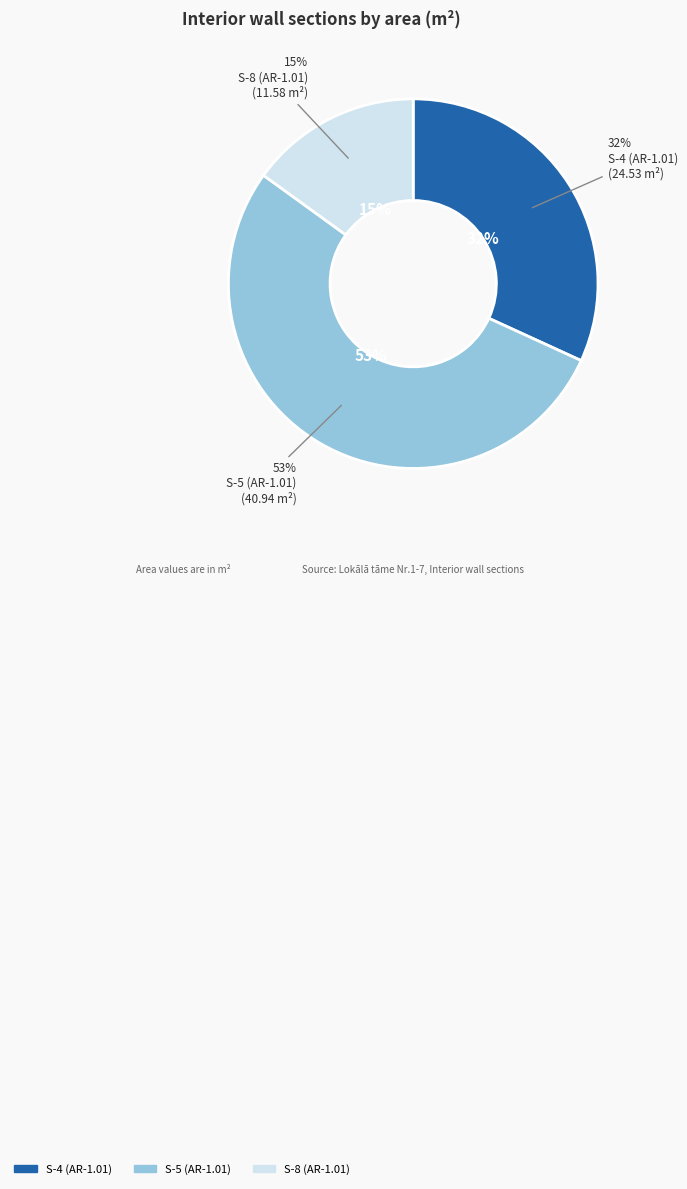

What is the total percentage of Ģipškartona iekšsiena S-5 (AR-1.01) and Ģipškartona iekšsiena S-8 (AR-1.01)?

68.2%